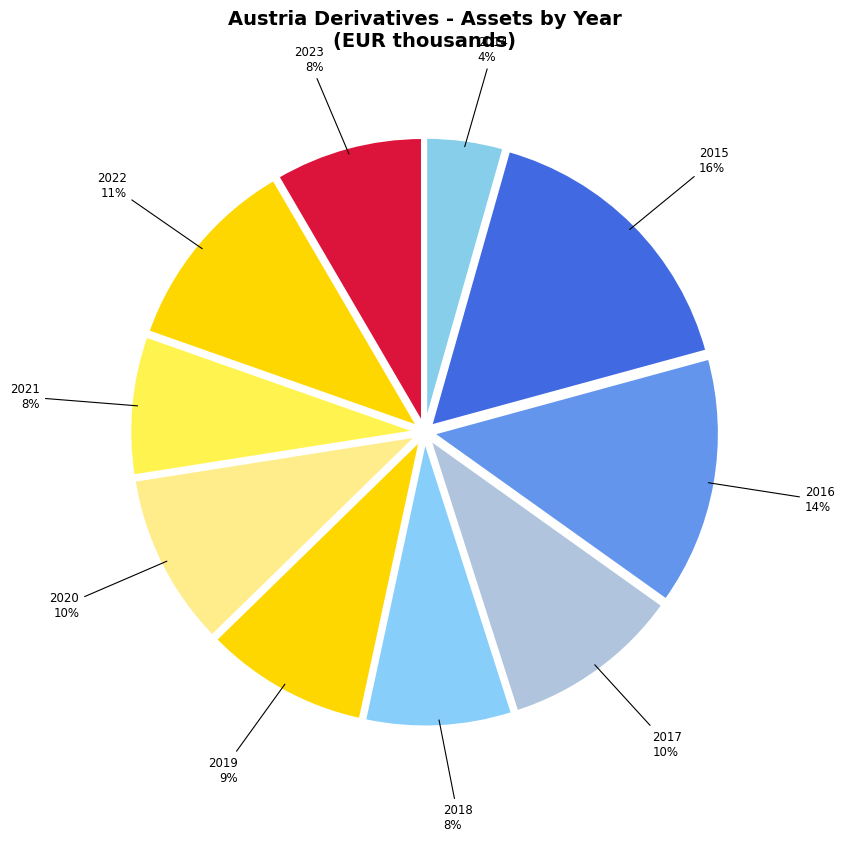

What is the smallest slice in the pie chart?

2014